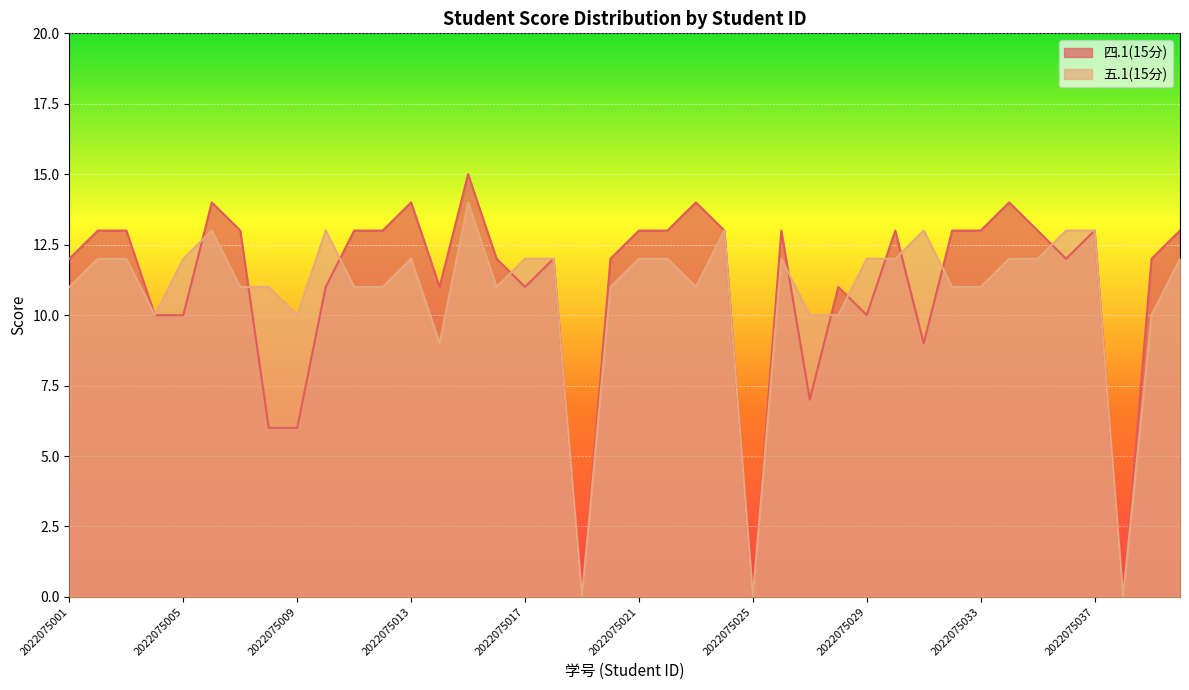

True or false: 五.1(15分) has a value of 19 at 2022075021.

False